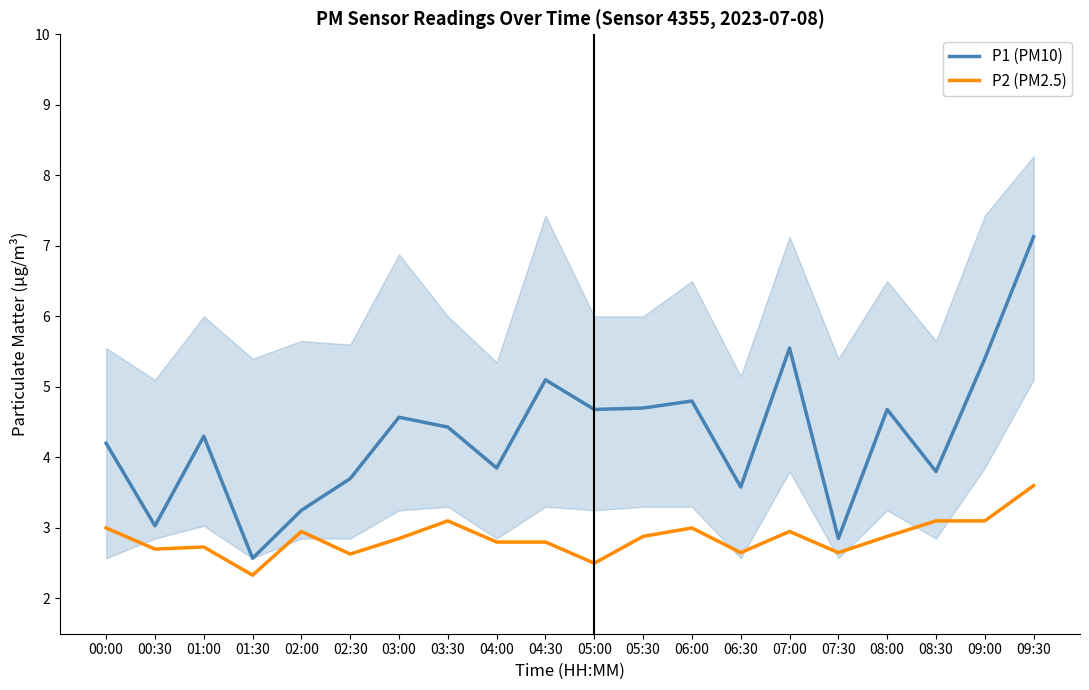

What is the minimum value for P2 (PM2.5)?

2.3